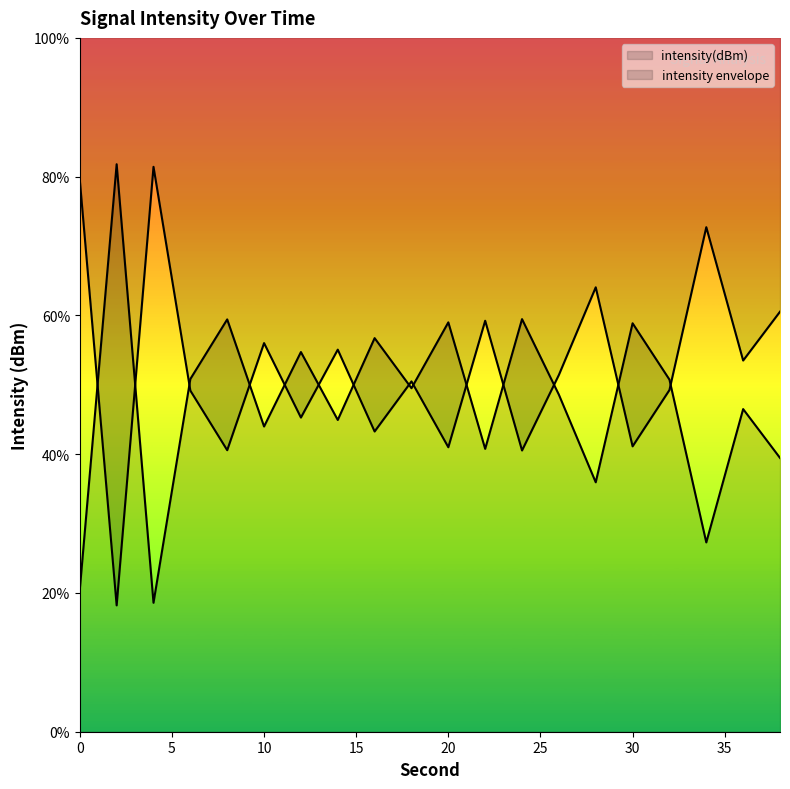

Which label corresponds to the smallest value in the chart?

2